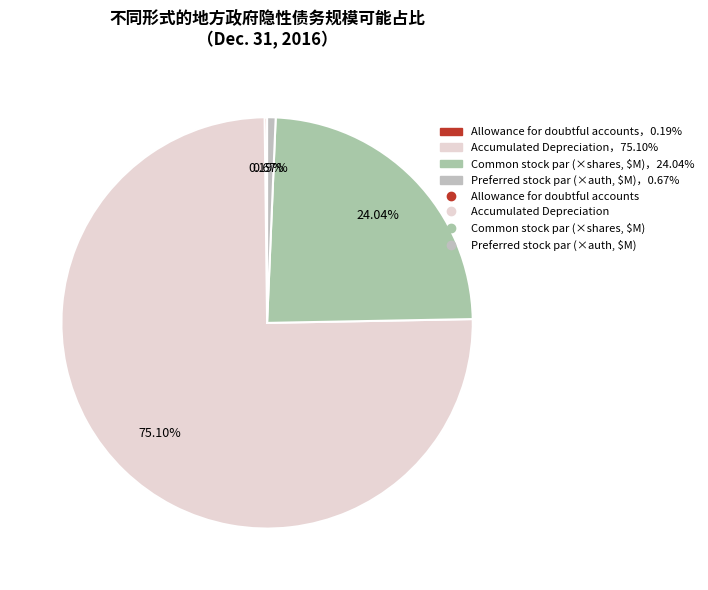

How many segments does this pie chart have?

4